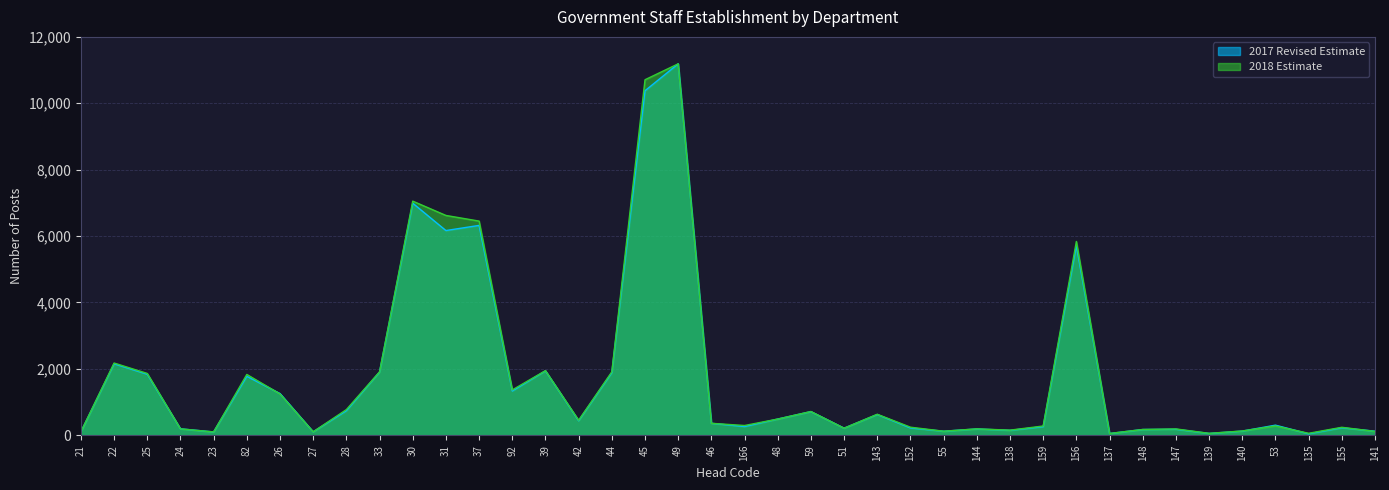

What is the sum of all 2017 Revised Estimate values?

67382